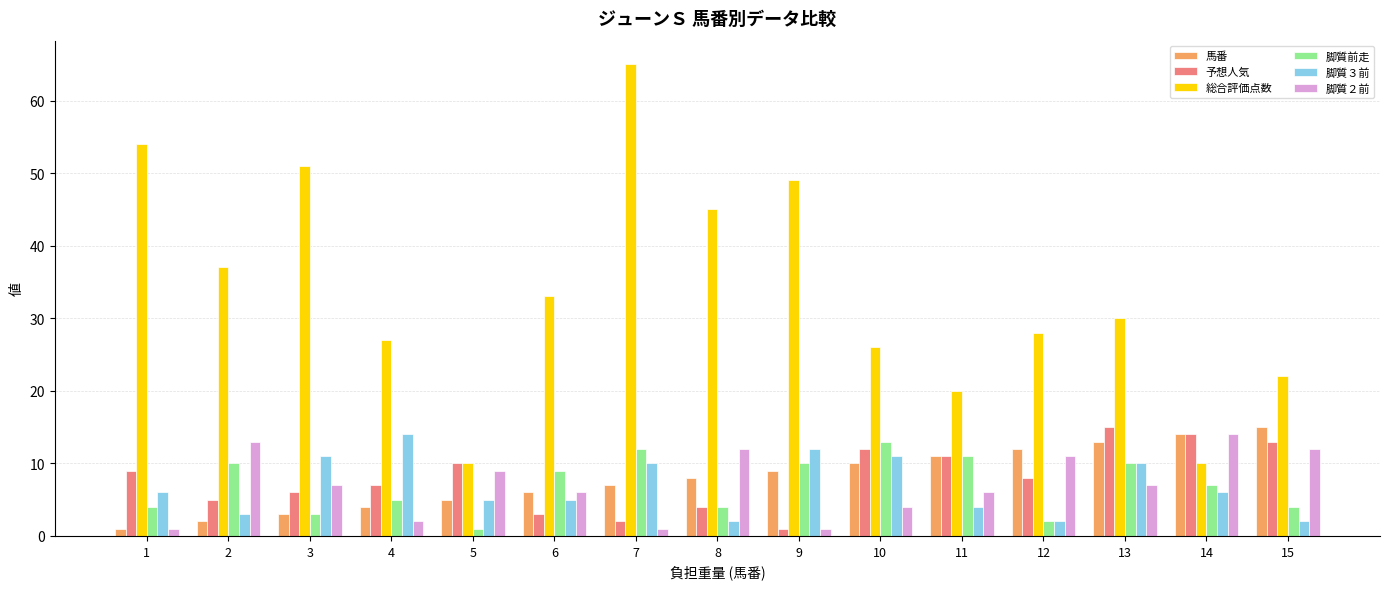

True or false: 総合評価点数 has a value of 30 at 11.

False